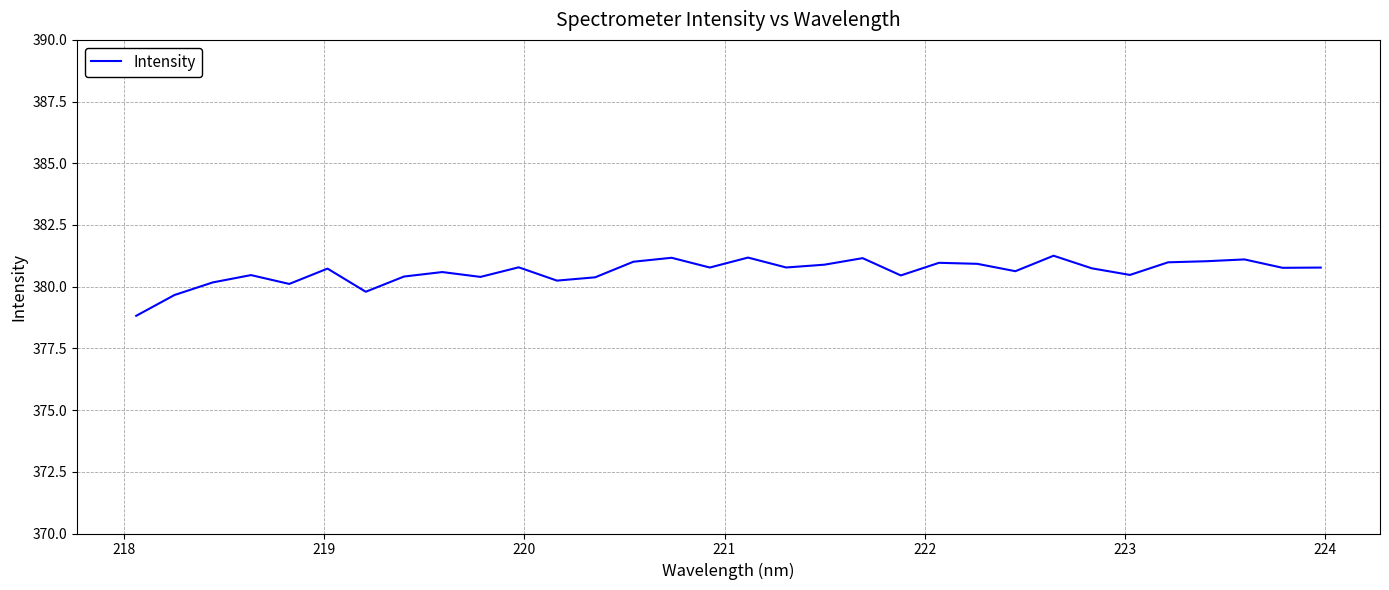

What is the maximum value shown in the chart?

381.3